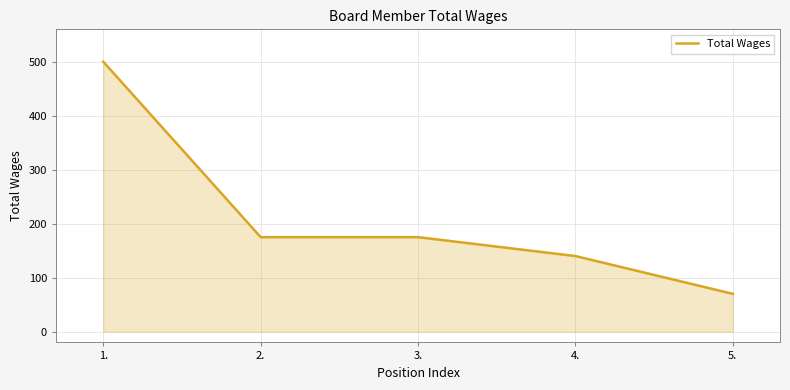

How many lines are shown in the chart?

1